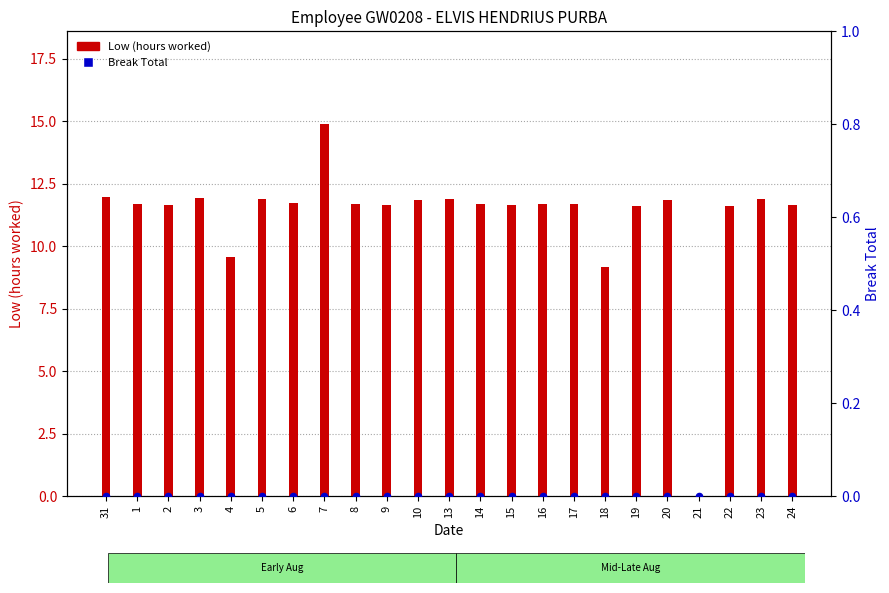

Which series has the largest total across all categories?

Low (hours worked)